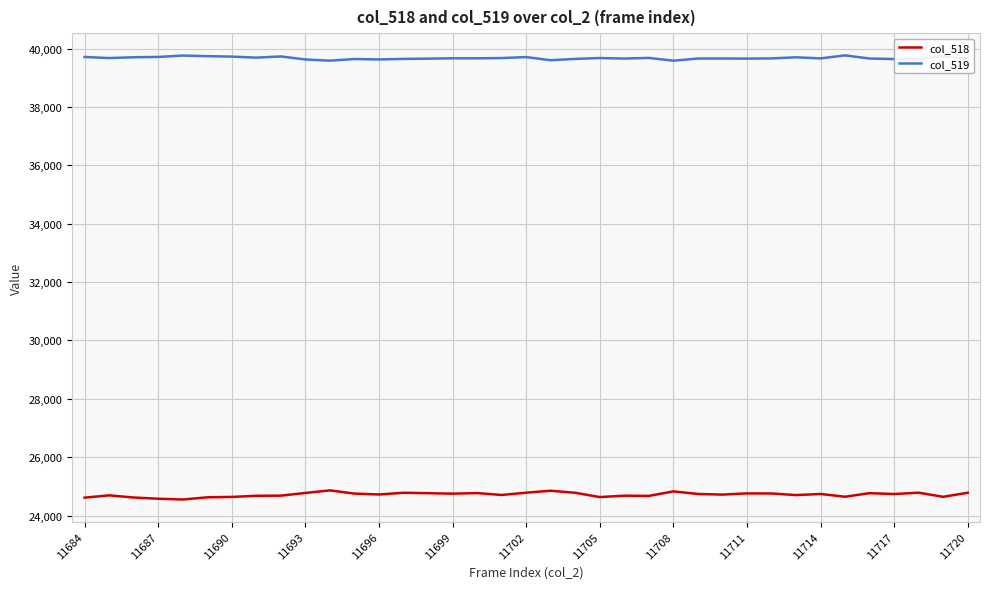

Which series has the largest total across all categories?

col_519